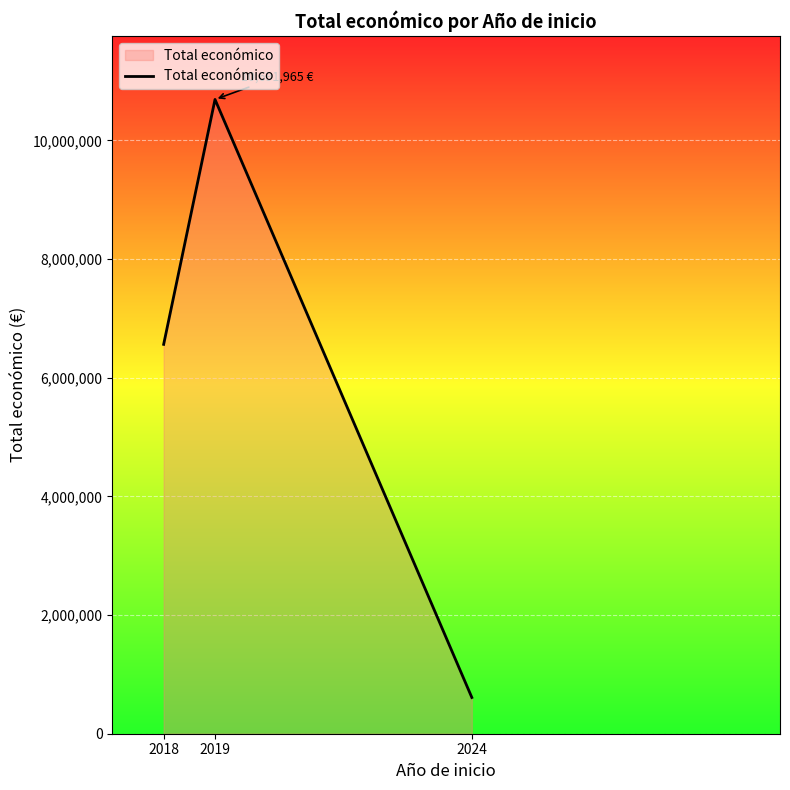

Between 2018 and 2024, which is larger?

2018